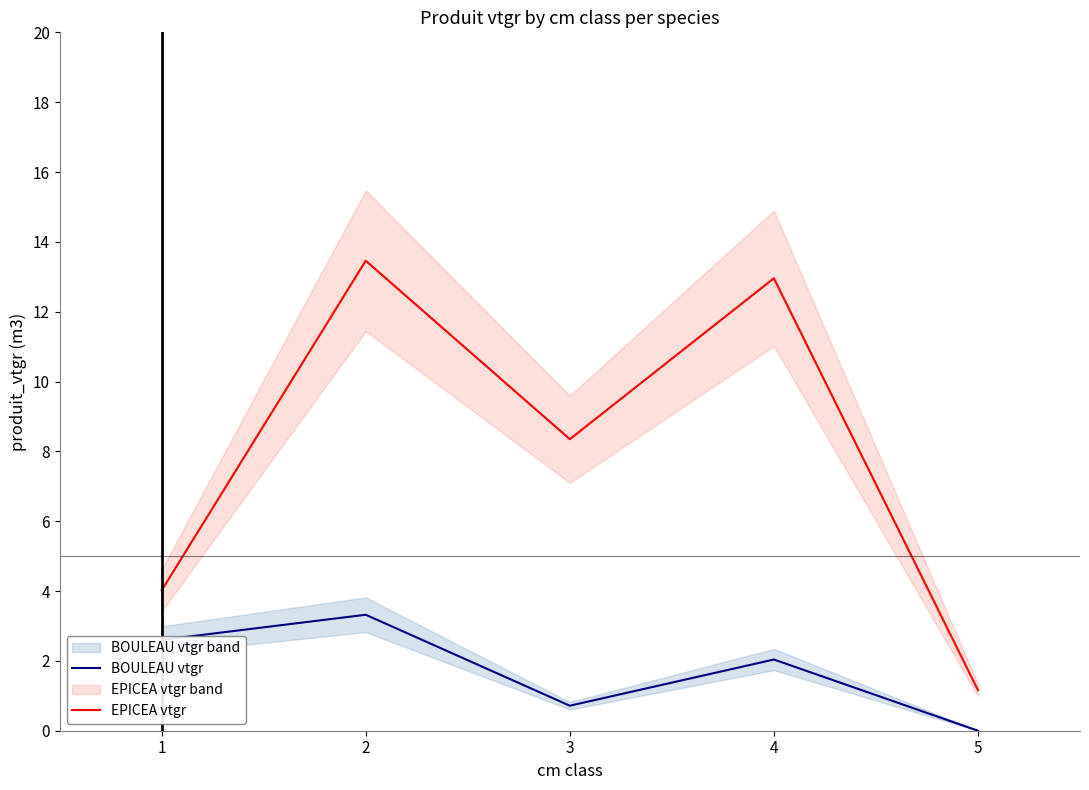

Is this an area chart (filled region under the line)?

No